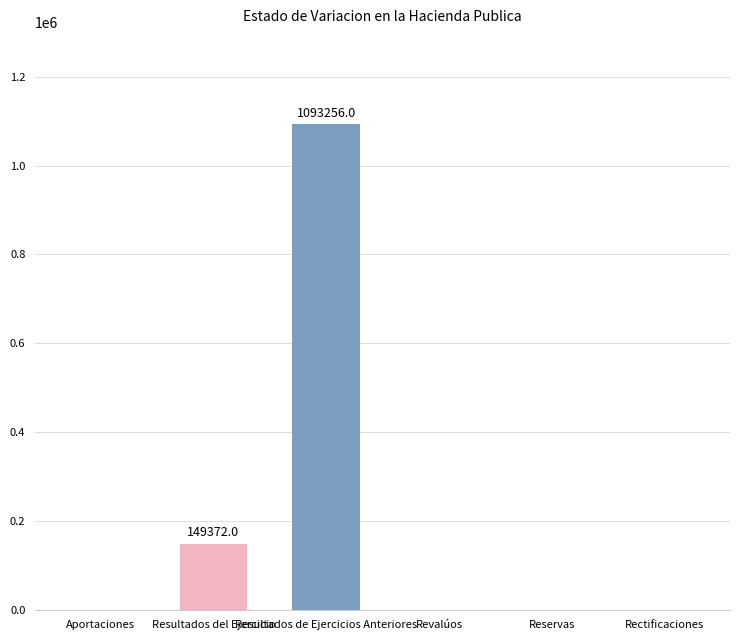

Where is the data nearest to the value 546628?

Resultados del Ejercicio